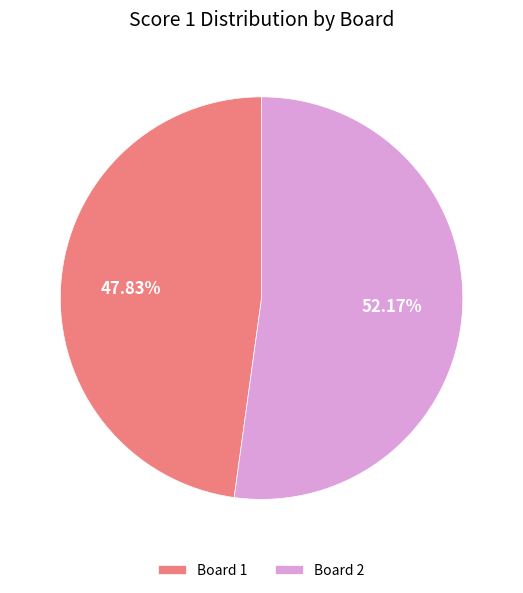

Is there a majority slice in this chart?

Yes